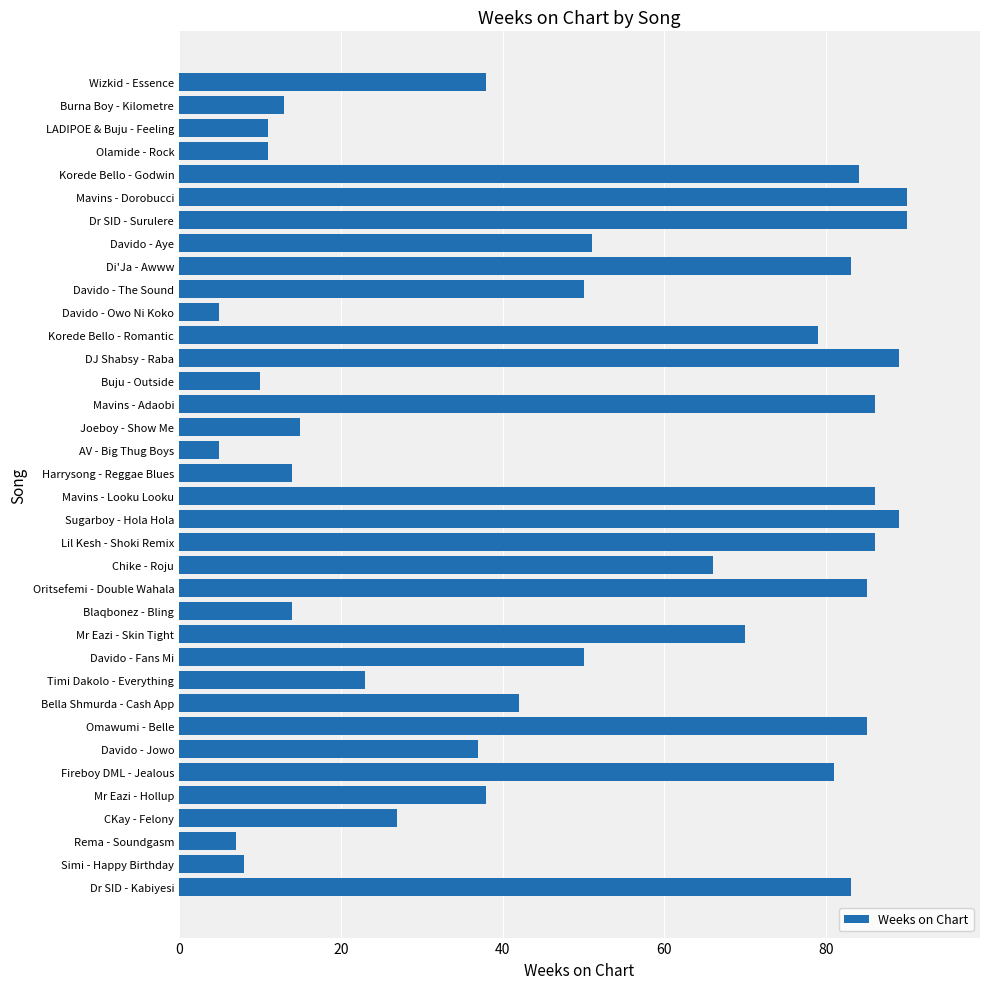

What is the change in value from DJ Shabsy - Raba to Fireboy DML - Jealous?

-8